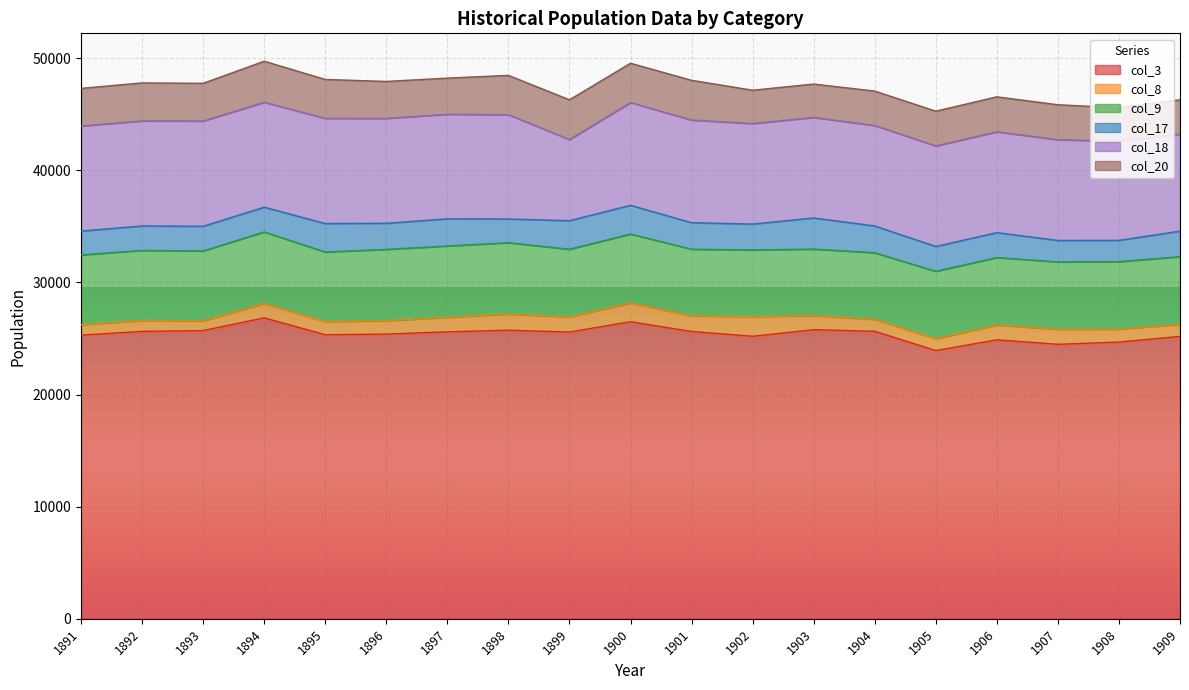

What is the spread (max minus min) of values at 1901?

24235